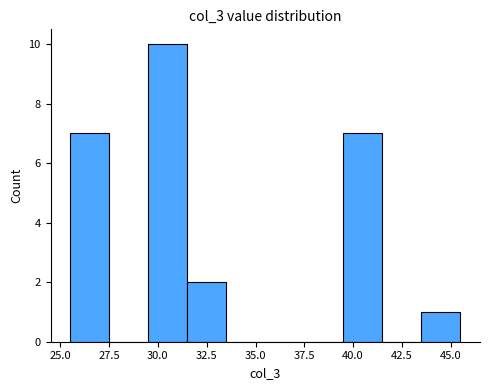

Which range on the x-axis has the tallest bar?

29.5 to 31.5